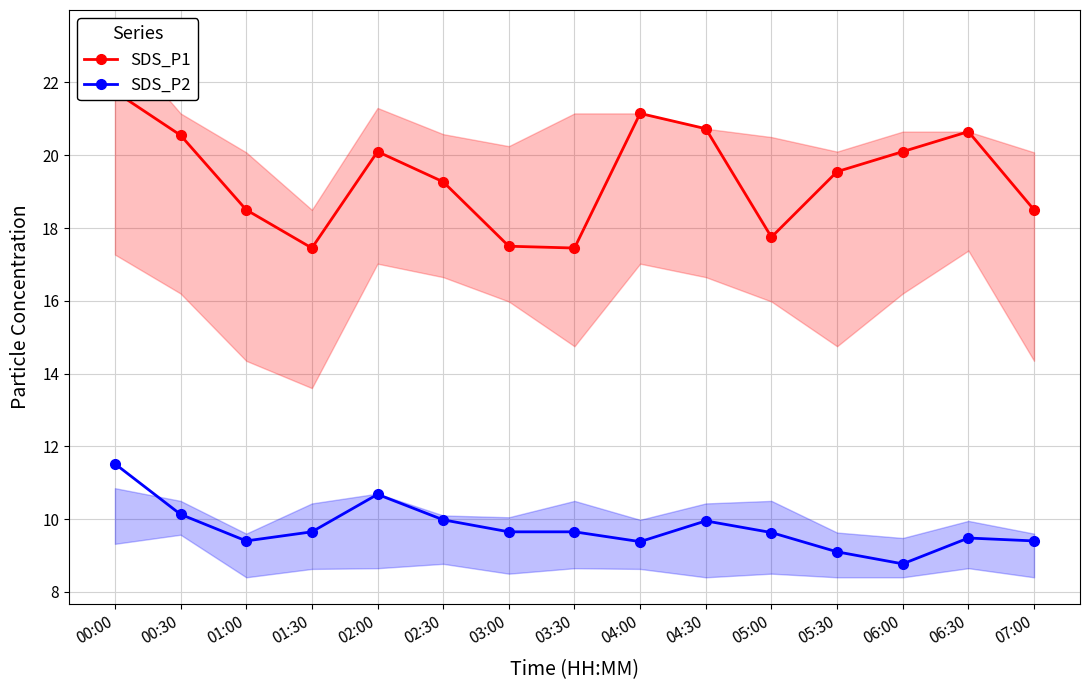

How many data points in SDS_P2 are above 9?

14